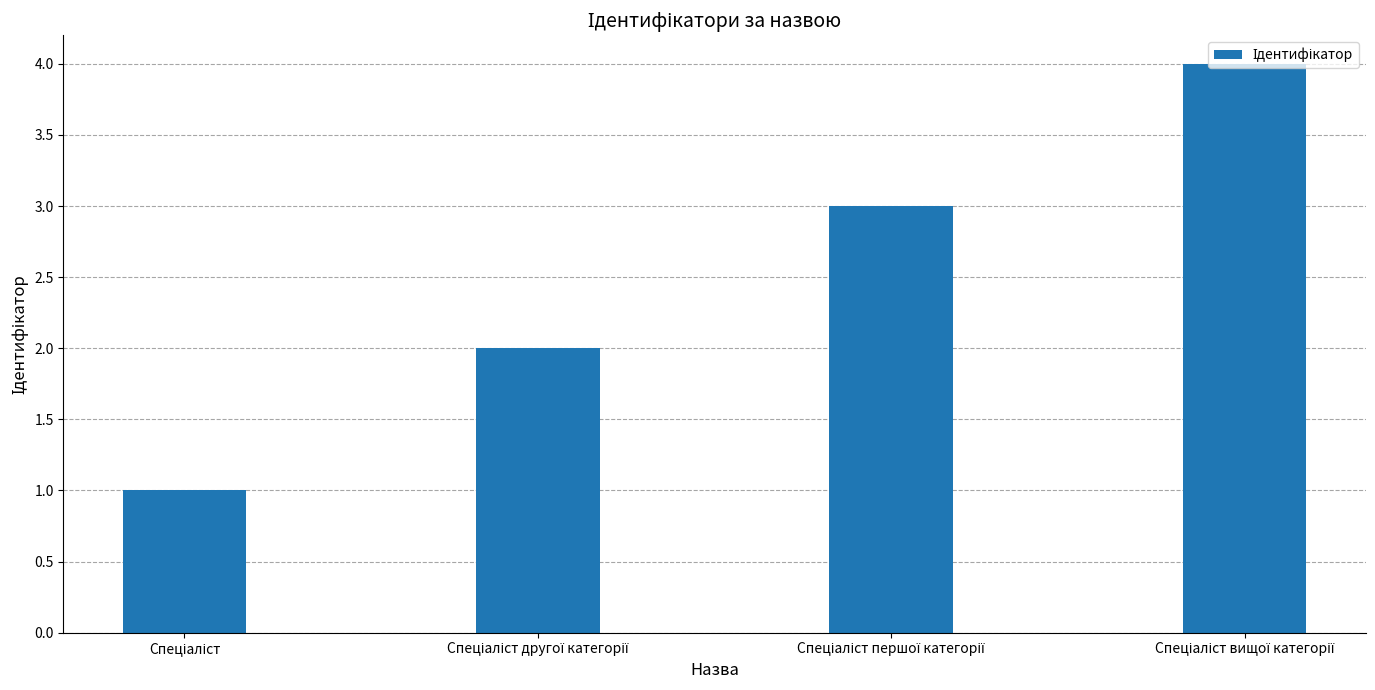

What is the maximum value shown in the chart?

4